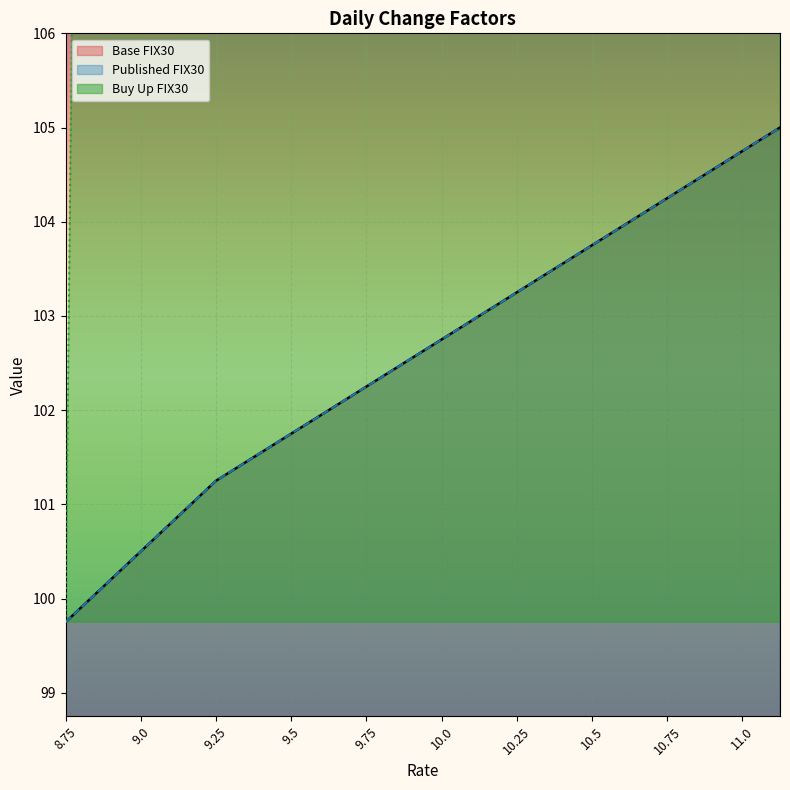

Rank the categories by Published FIX30 value from highest to lowest.

11.125, 11.0, 10.875, 10.75, 10.625, 10.5, 10.375, 10.25, 10.125, 10.0, 9.875, 9.75, 9.625, 9.5, 9.375, 9.25, 9.125, 9.0, 8.875, 8.75